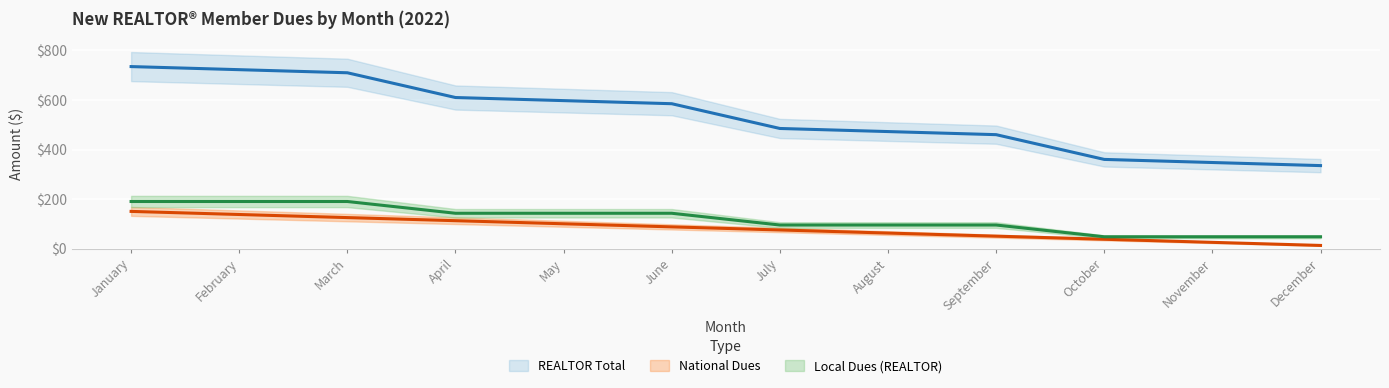

True or false: REALTOR Total and National Dues cross at least once.

False